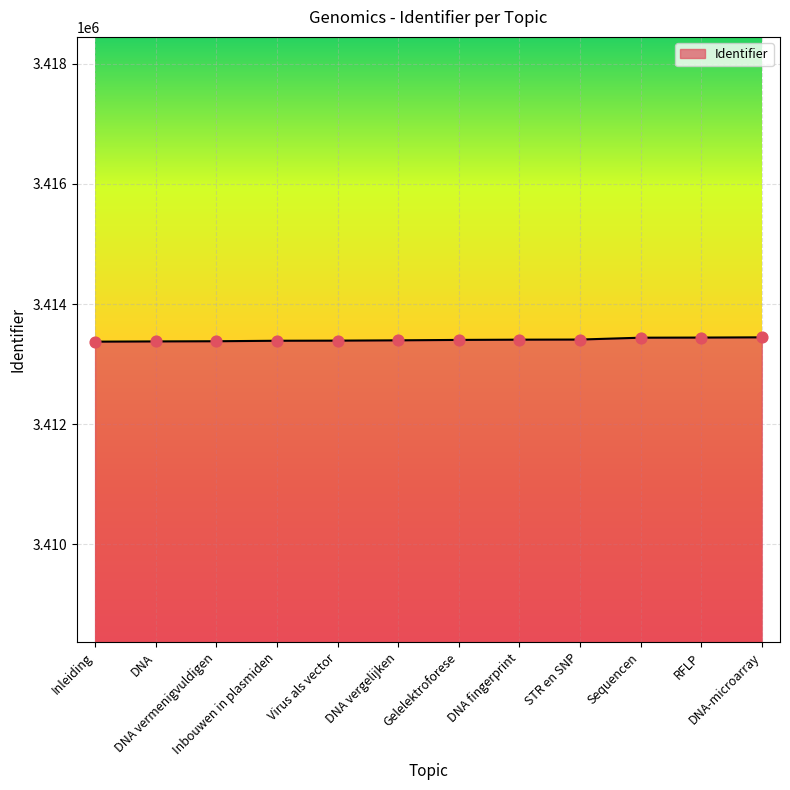

What is the smallest value displayed?

3413375